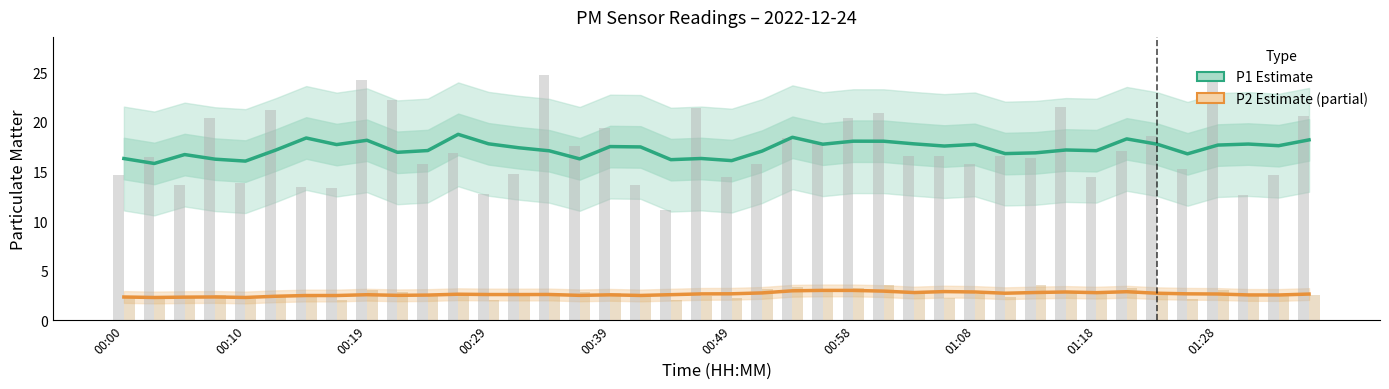

What is the greatest value displayed?

24.9